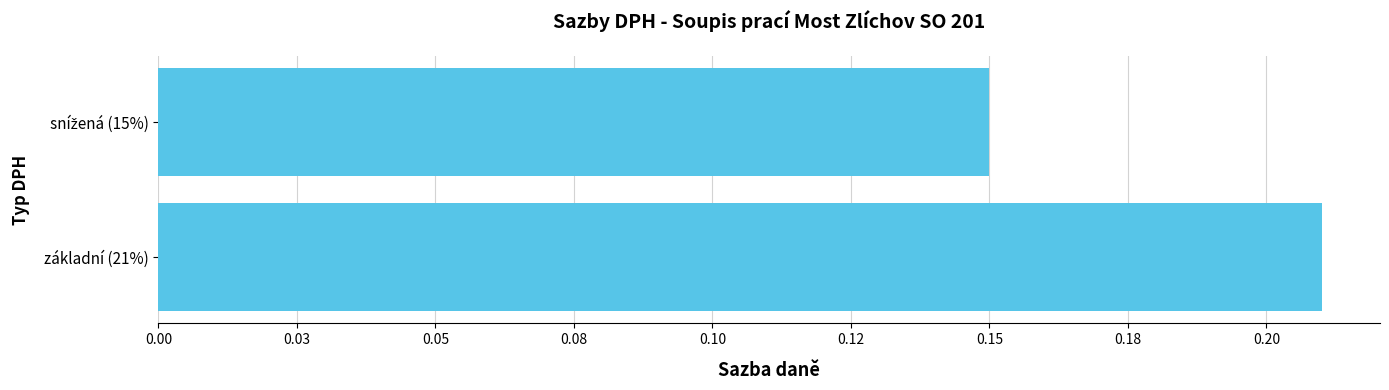

Are the bars horizontal?

Yes